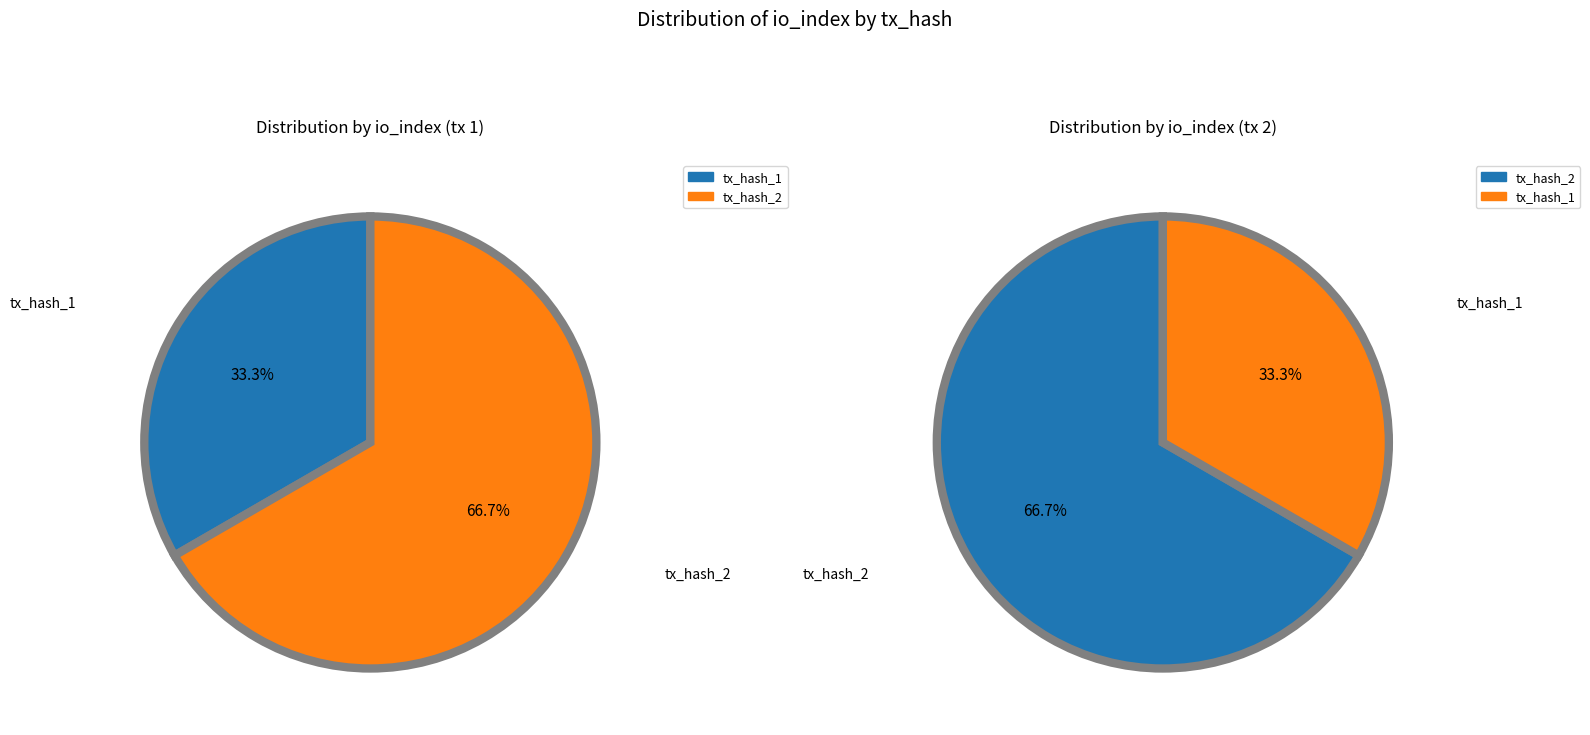

What is the total percentage of tx_hash_2 and tx_hash_1?

100.0%